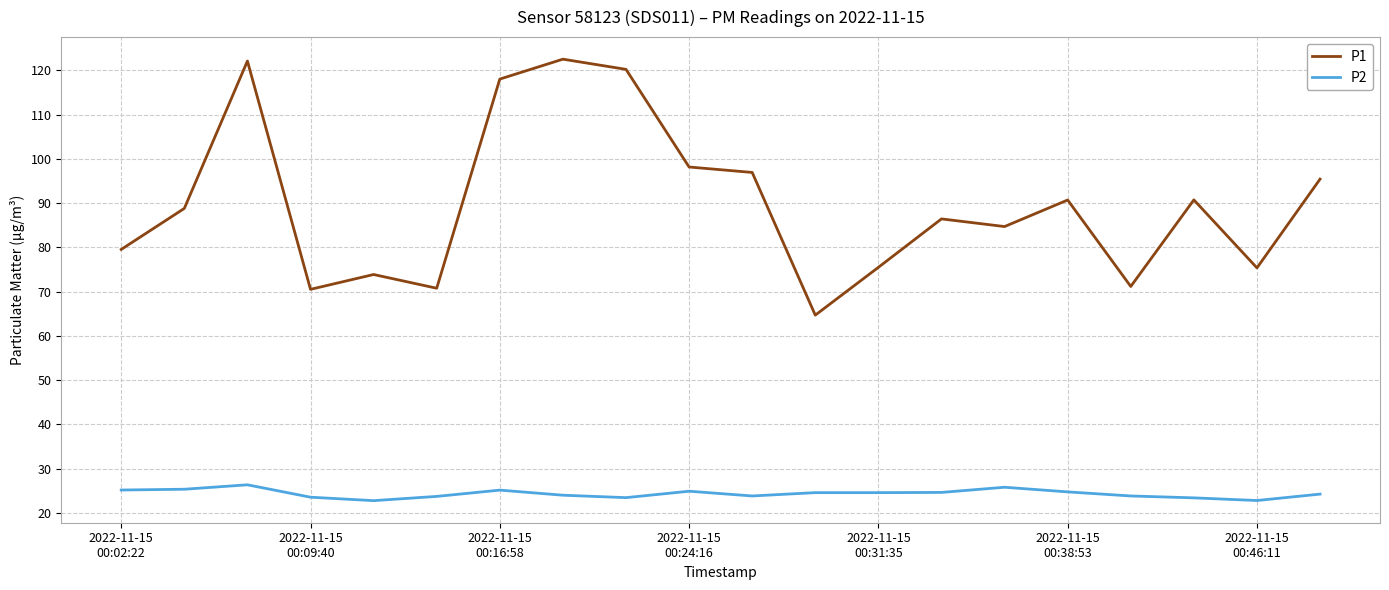

True or false: P2 and P1 cross at least once.

False